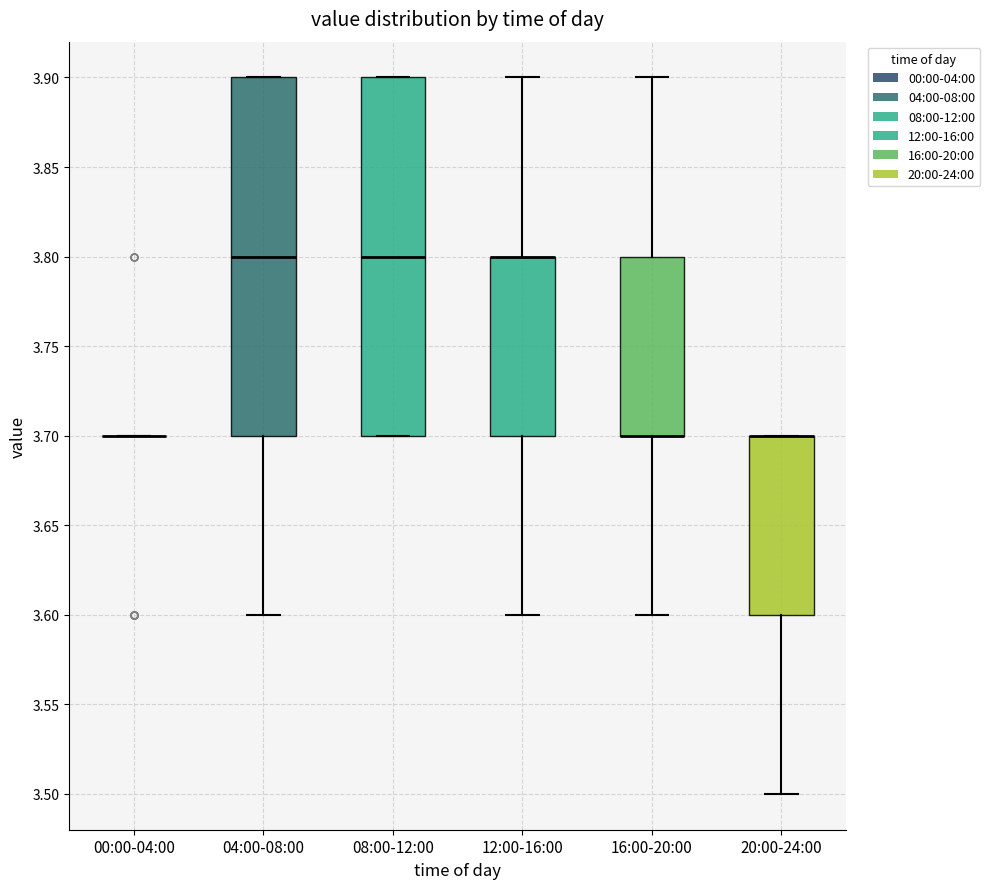

Where does the median line of the box for 08:00-12:00 sit on the y-axis? The values are not printed on the chart, so give them approximately, as read against the axis.

3.8